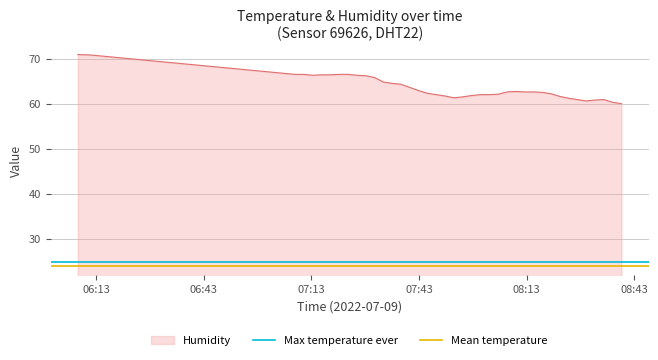

What is the value of the Mean temperature point at the 1st from the left?

23.9